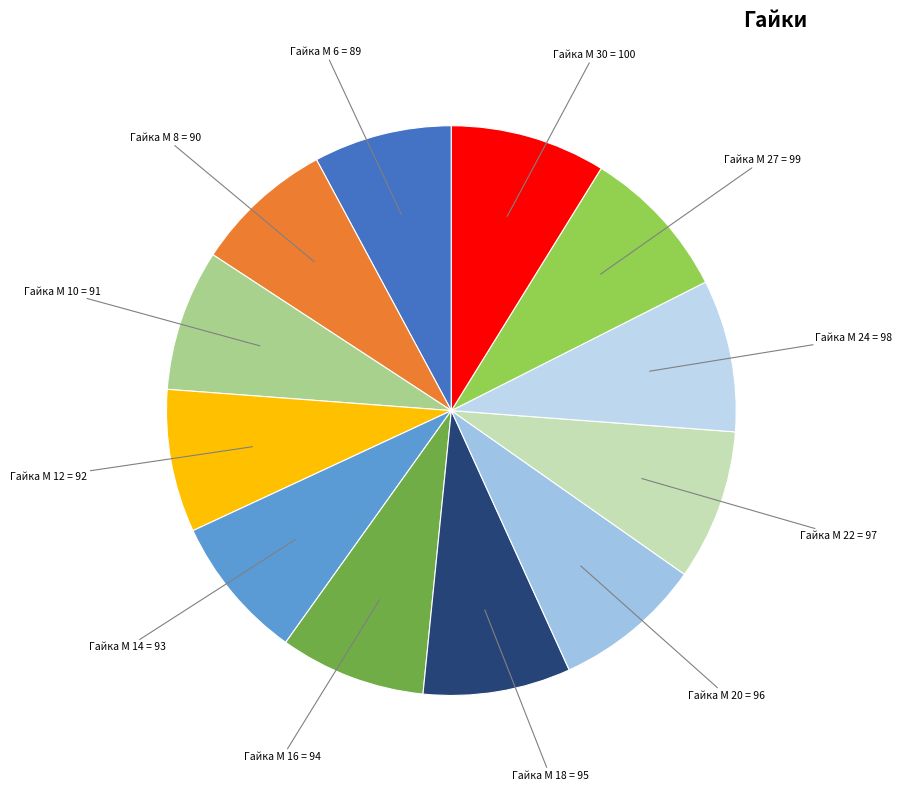

Combined, do Гайка М 8 and Гайка М 24 account for over 50%?

No